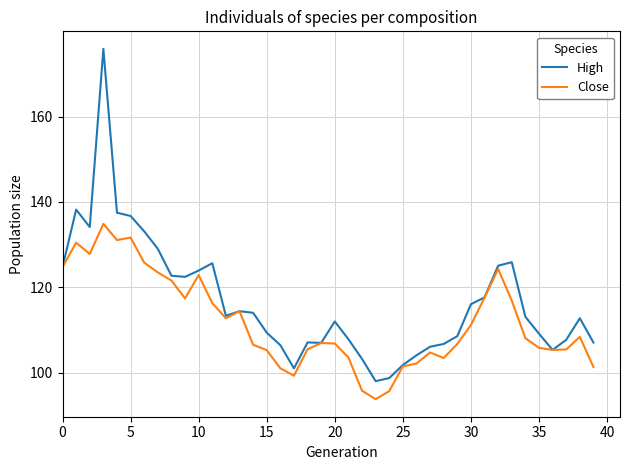

Which series has the widest spread of values?

High